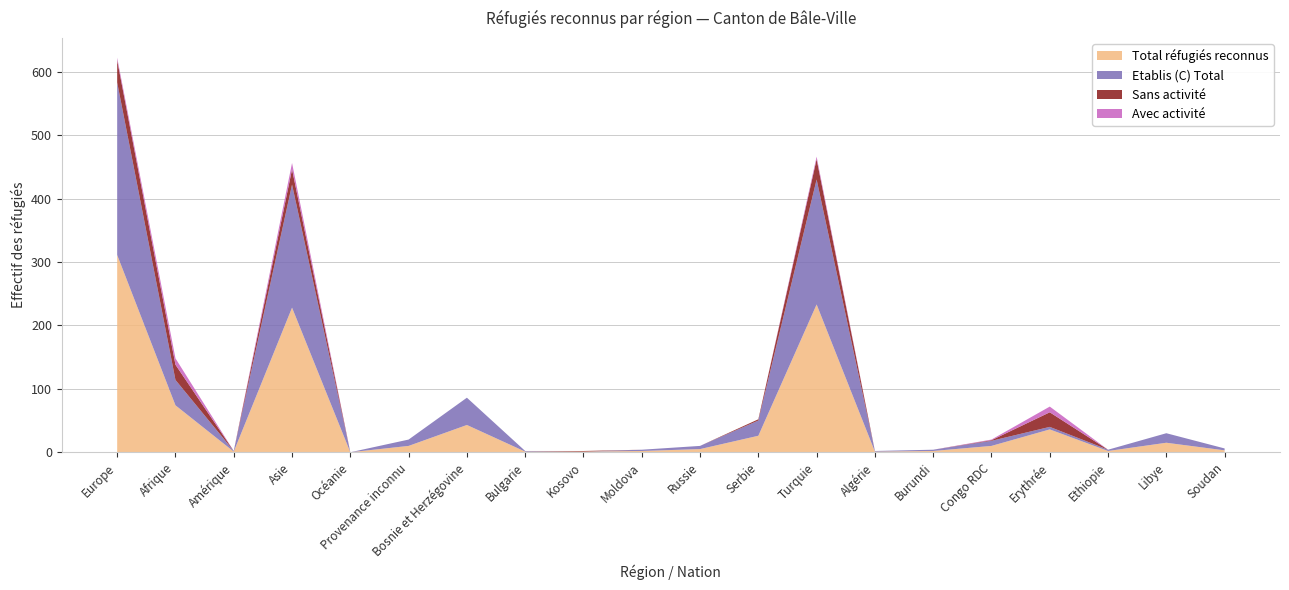

What is the maximum value for Total réfugiés reconnus?

311